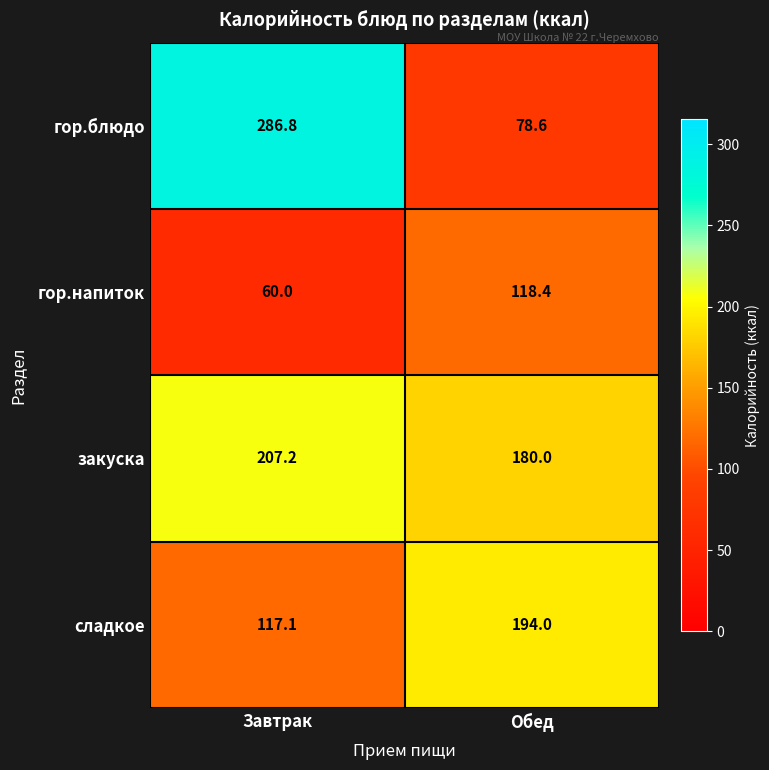

What is the smallest value displayed?

60.0